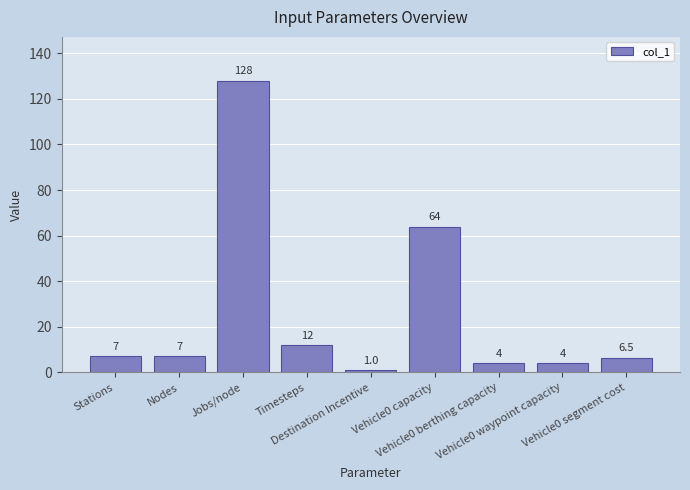

How many values are below 7?

4